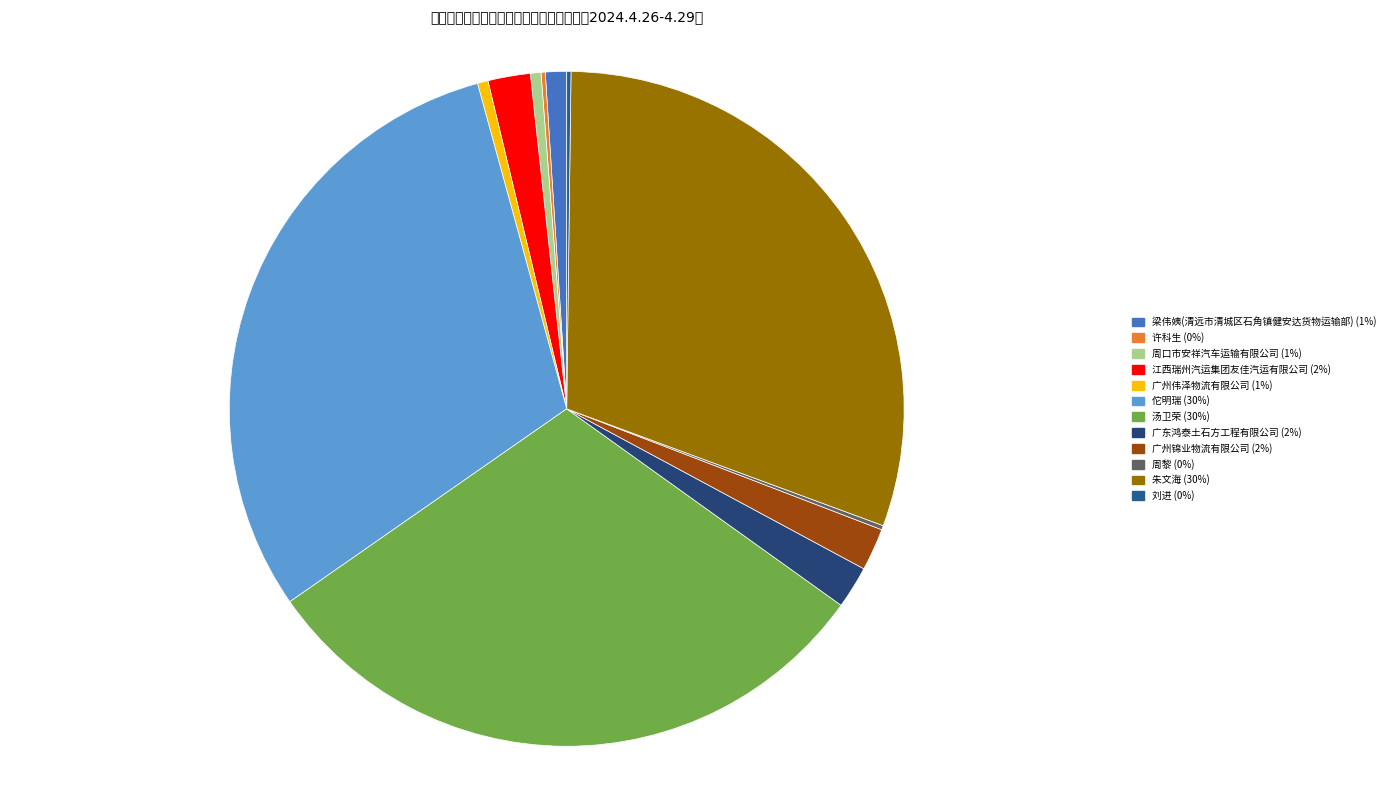

How much of the chart is everything except 周黎?

99.8%